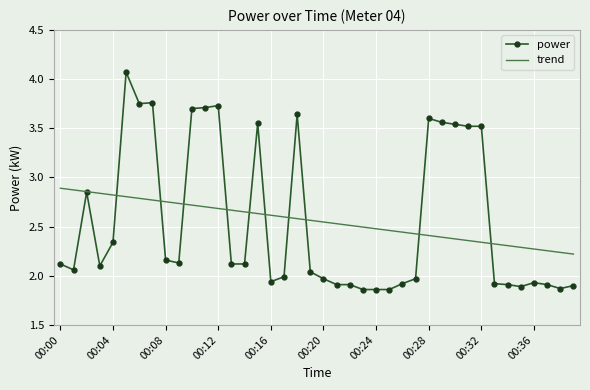

What are all the series names shown in the legend?

power, trend